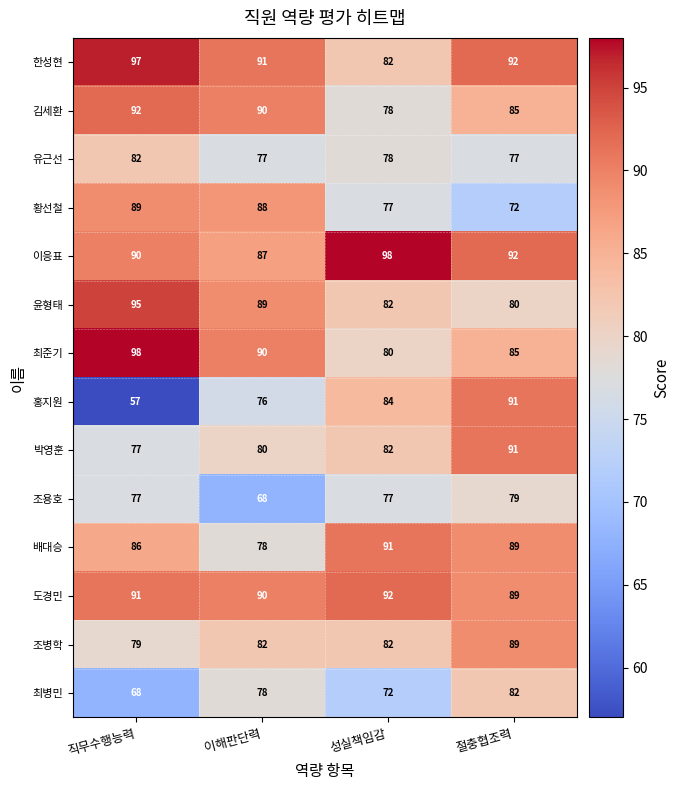

Count the 유근선 values in the range 77 to 82.

4